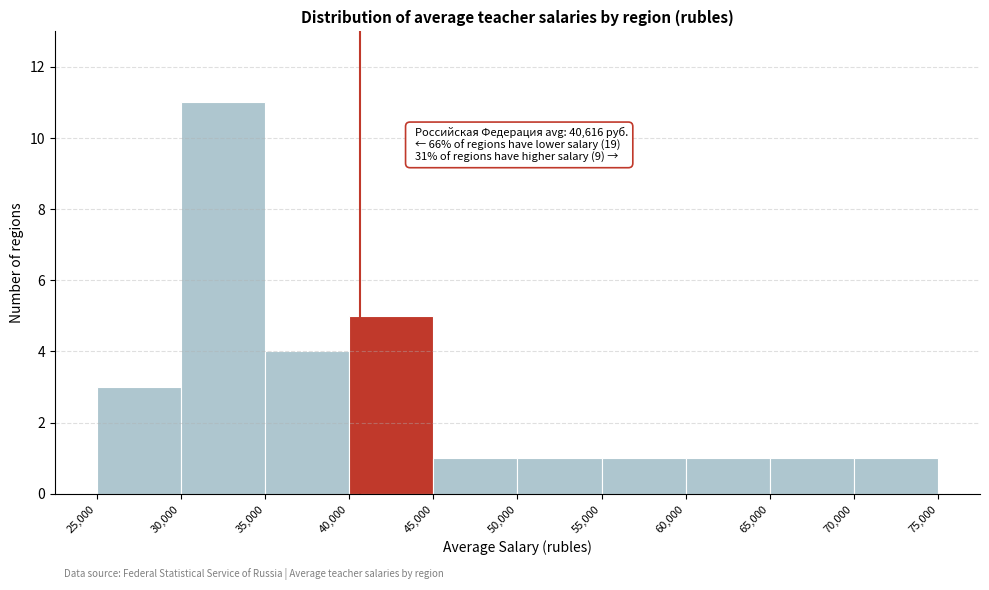

Which range on the x-axis has the tallest bar?

30,000 to 35,000